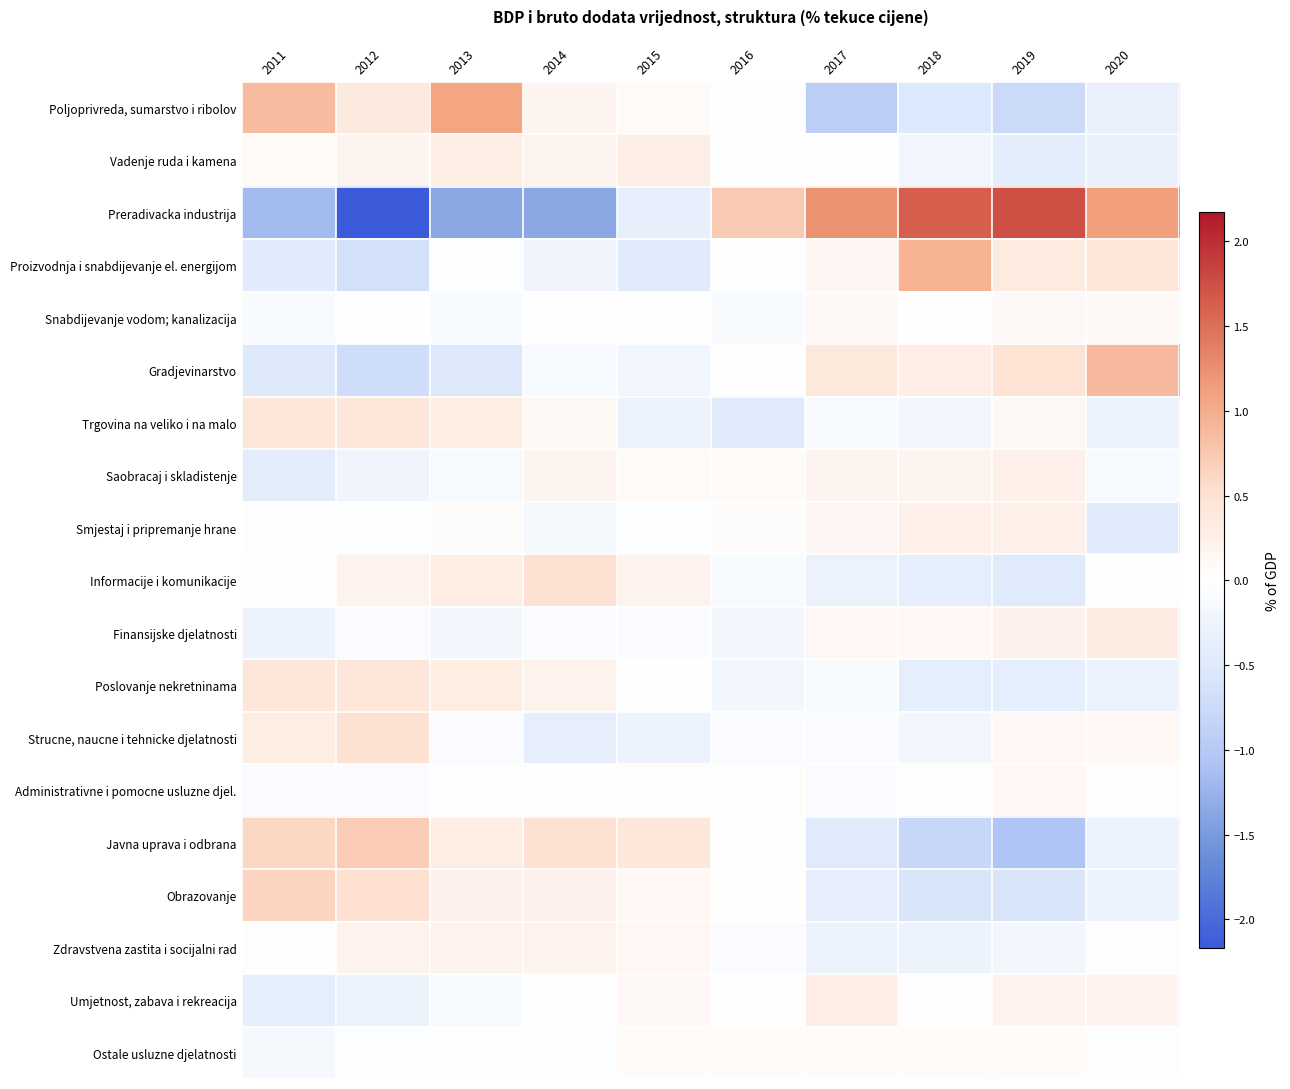

At 2012, list the series in order from largest to smallest.

Javna uprava i odbrana, Obrazovanje, Strucne, naucne i tehnicke djelatnosti, Poslovanje nekretninama, Trgovina na veliko i na malo, Poljoprivreda, sumarstvo i ribolov, Zdravstvena zastita i socijalni rad, Informacije i komunikacije, Vadenje ruda i kamena, Snabdijevanje vodom; kanalizacija, Ostale usluzne djelatnosti, Smjestaj i pripremanje hrane, Finansijske djelatnosti, Administrativne i pomocne usluzne djel., Saobracaj i skladistenje, Umjetnost, zabava i rekreacija, Proizvodnja i snabdijevanje el. energijom, Gradjevinarstvo, Preradivacka industrija